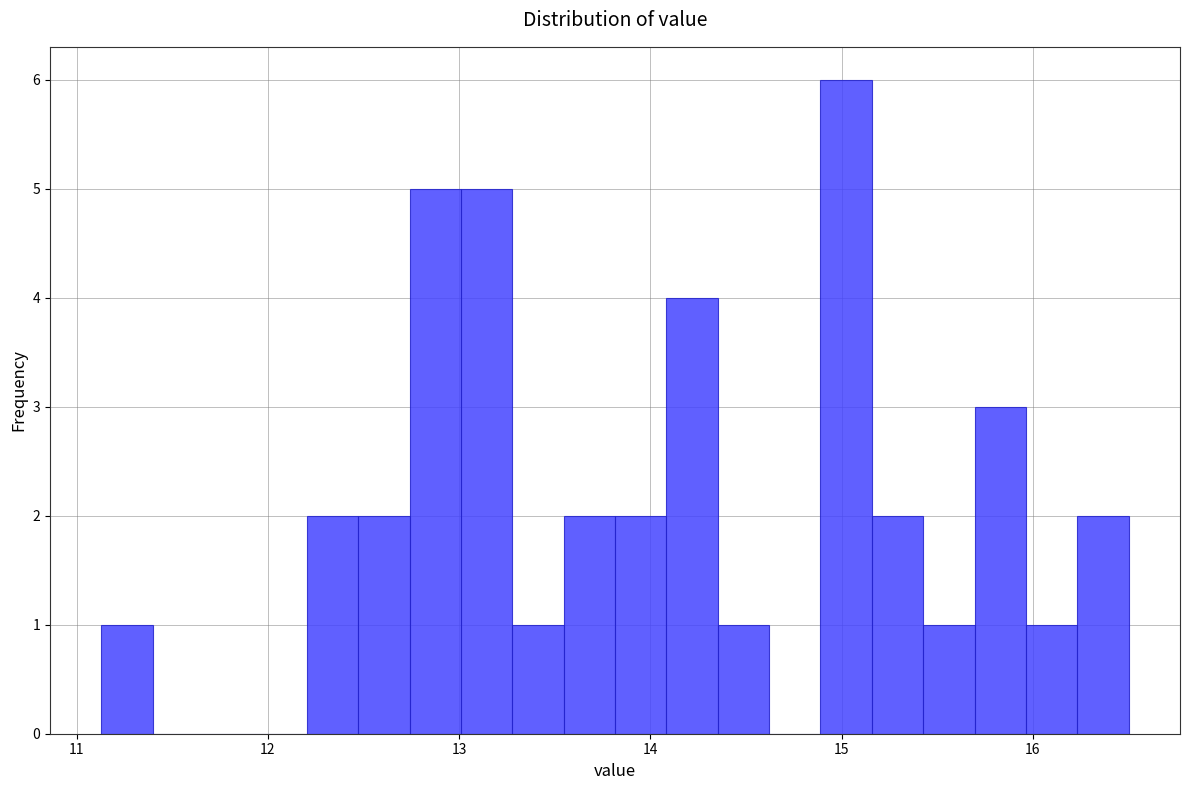

Read against the x-axis, roughly where is the centre of the tallest bar?

15.0